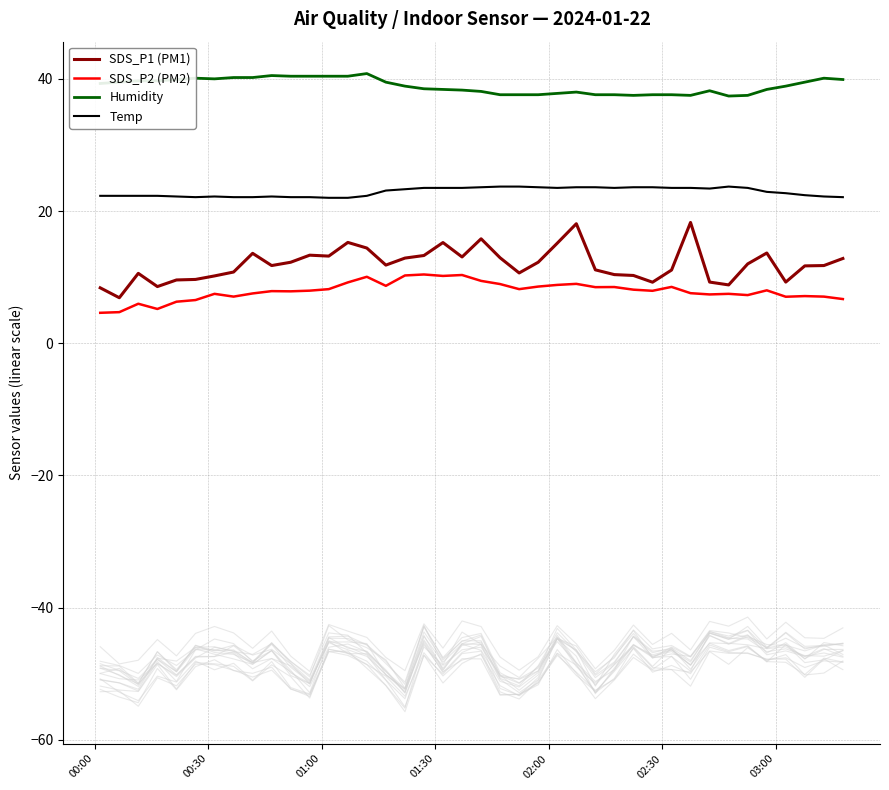

What is the minimum value for SDS_P1 (PM1)?

6.9